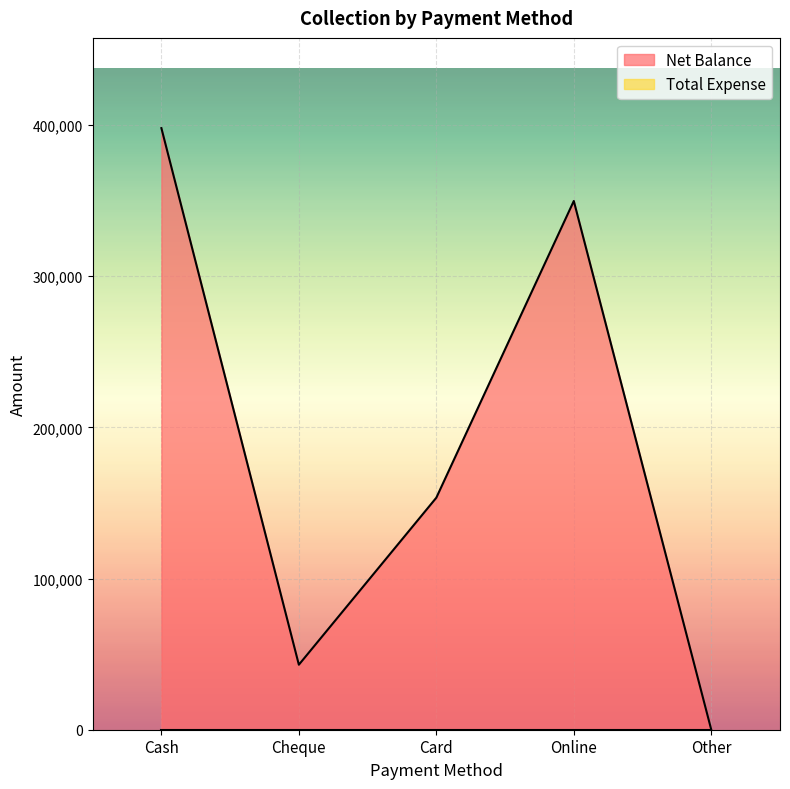

What is the label of the 3rd point from the right?

Card